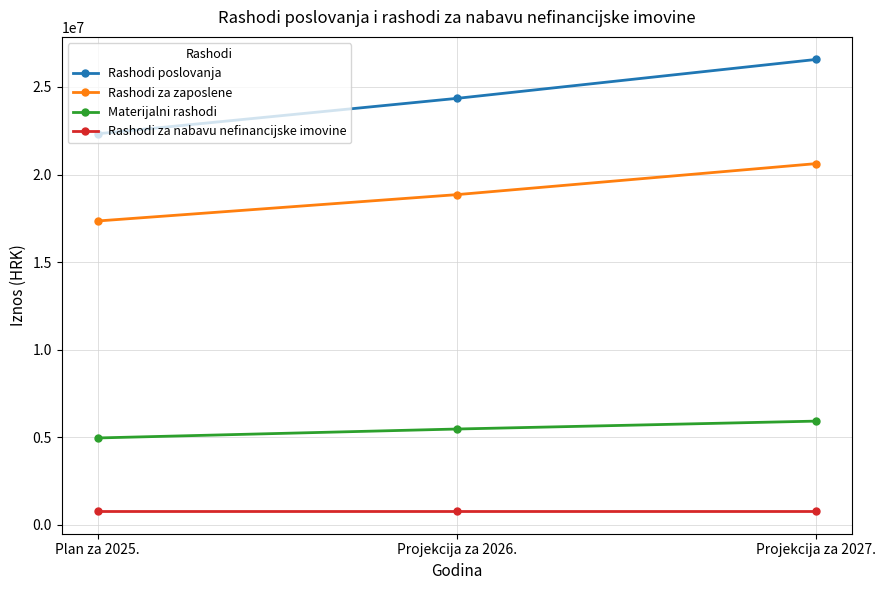

What is the difference between the maximum and minimum values in the Rashodi poslovanja series?

4242443